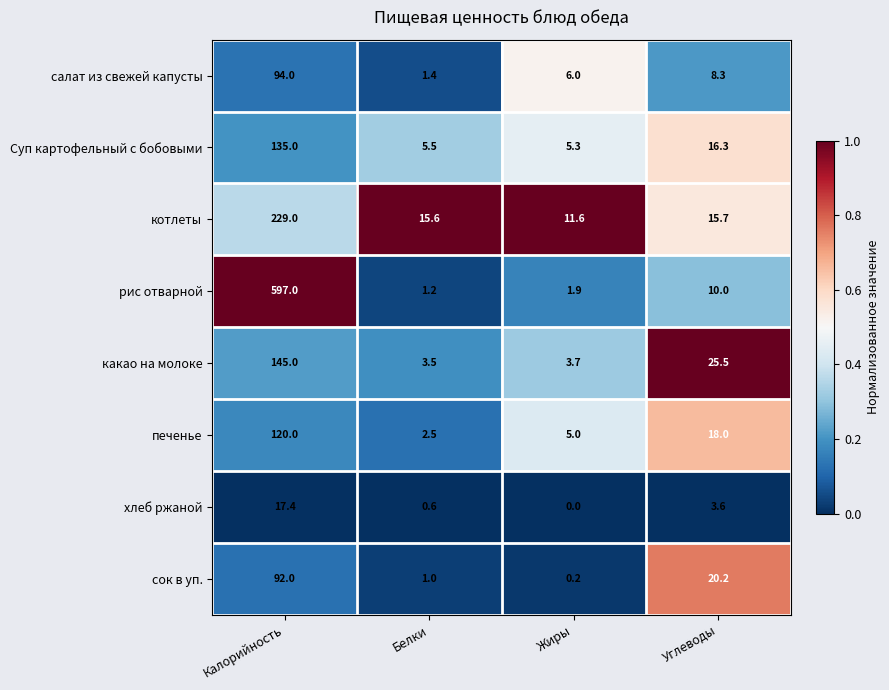

Between Белки and Углеводы, which series saw the biggest shift?

какао на молоке